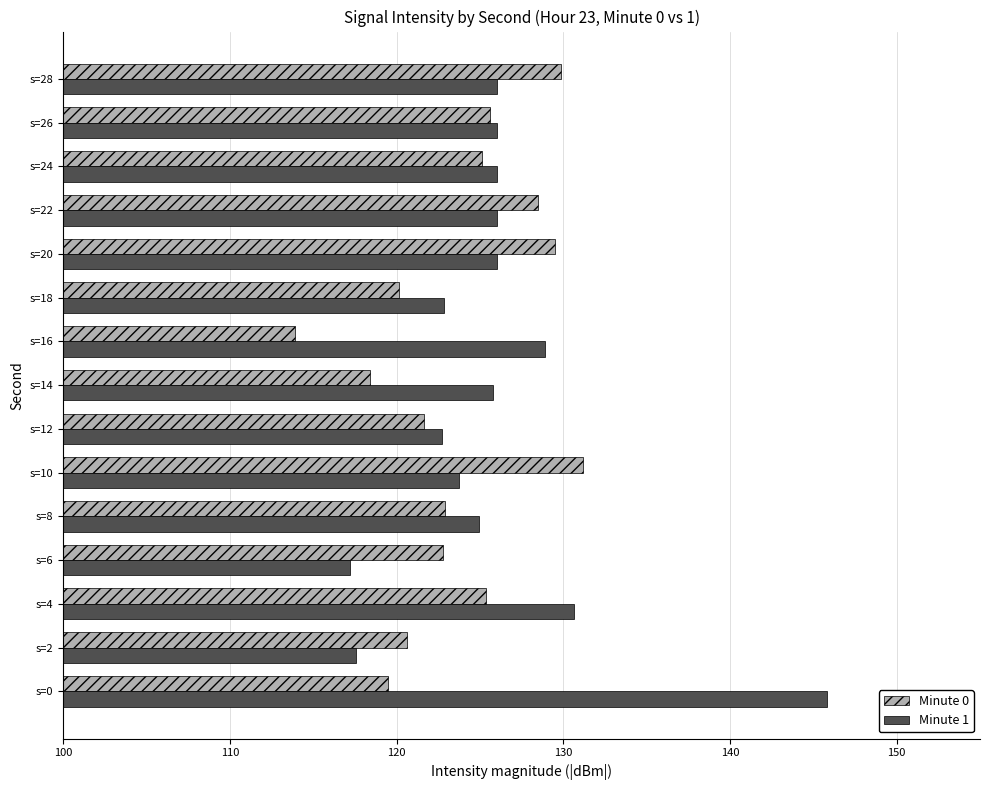

Rank the series by their maximum value, from lowest to highest.

Minute 0, Minute 1